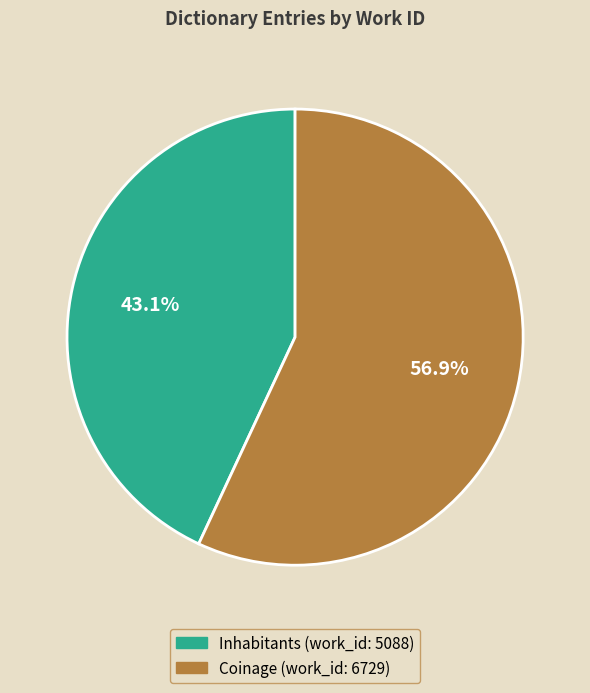

Which slice represents more than half of the pie?

Coinage